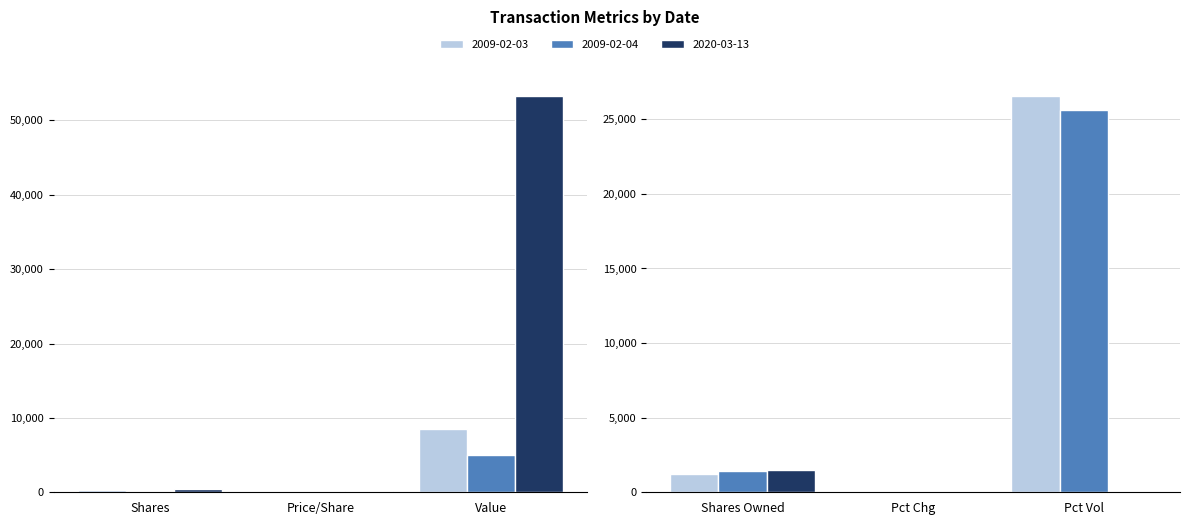

What is the total value across all series at transactionPricePerShare?

176.3